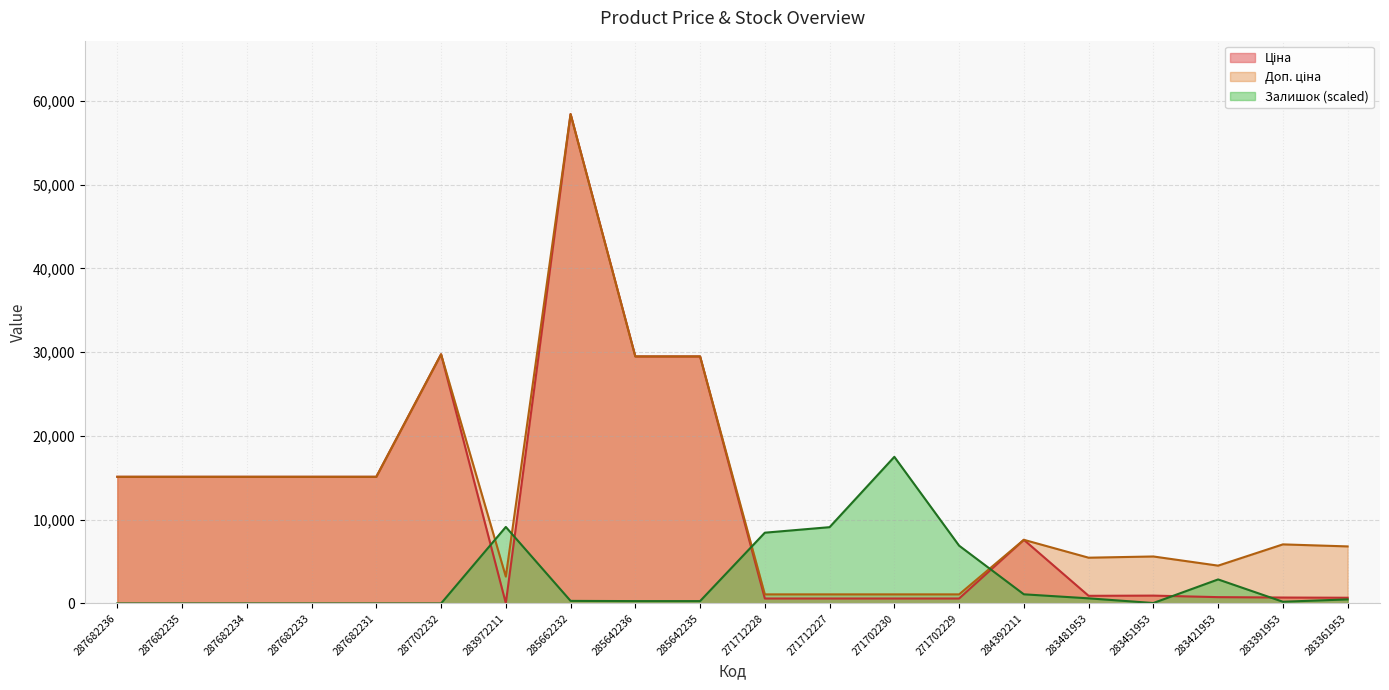

What is the label of the 4th point from the left?

287682233